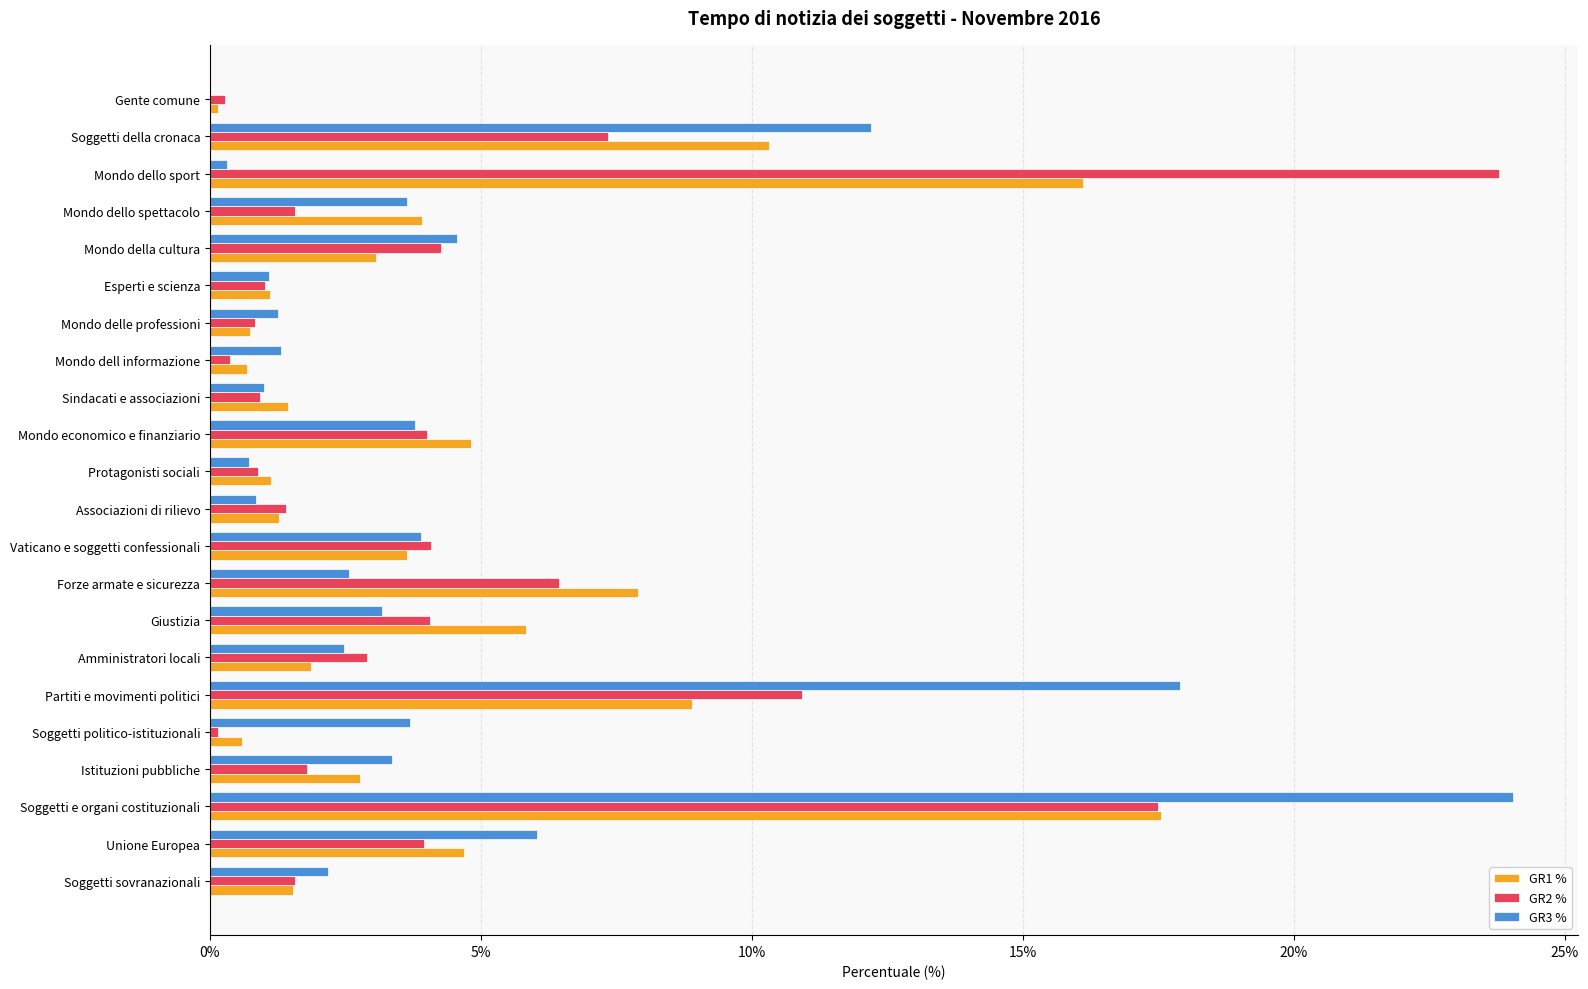

At which category does the chart reach its peak across all series?

Soggetti e organi costituzionali